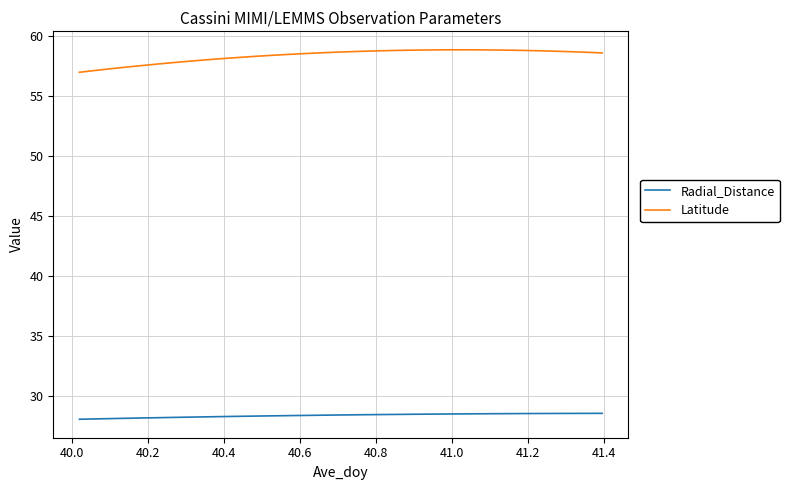

What is the difference between the maximum and minimum values in the Latitude series?

1.9